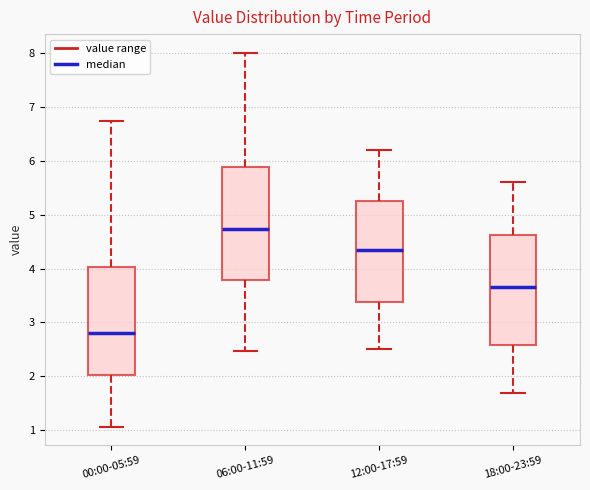

Which box has the lowest median line?

00:00-05:59